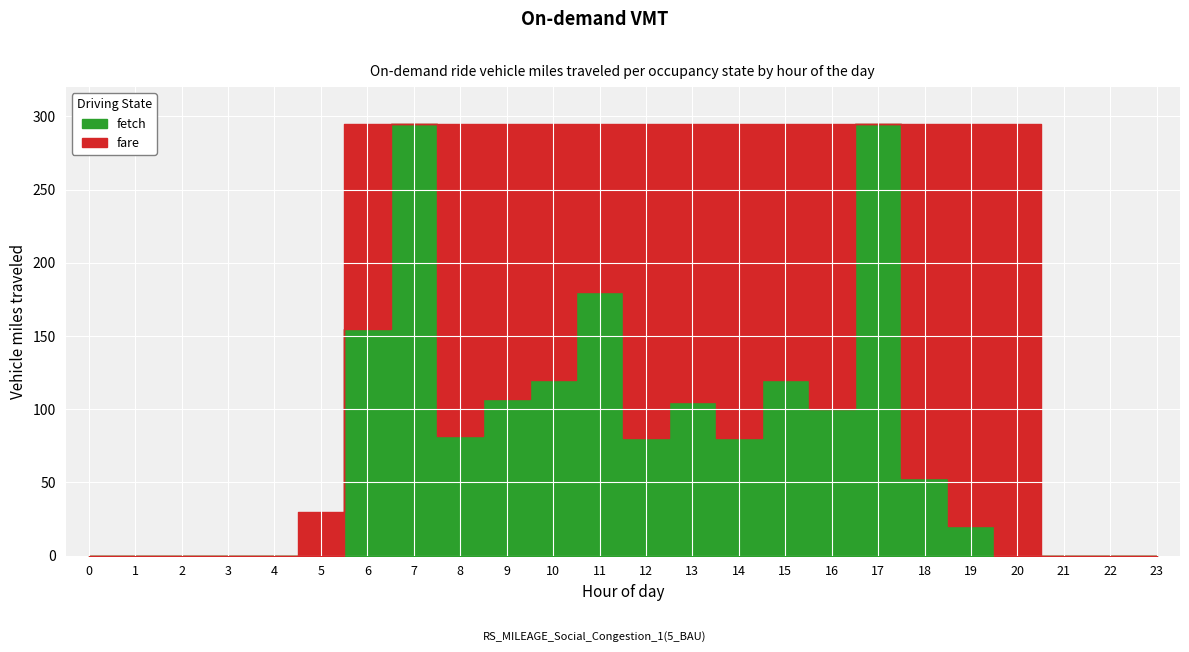

What is the difference between the maximum and second lowest values in the fetch series?

295